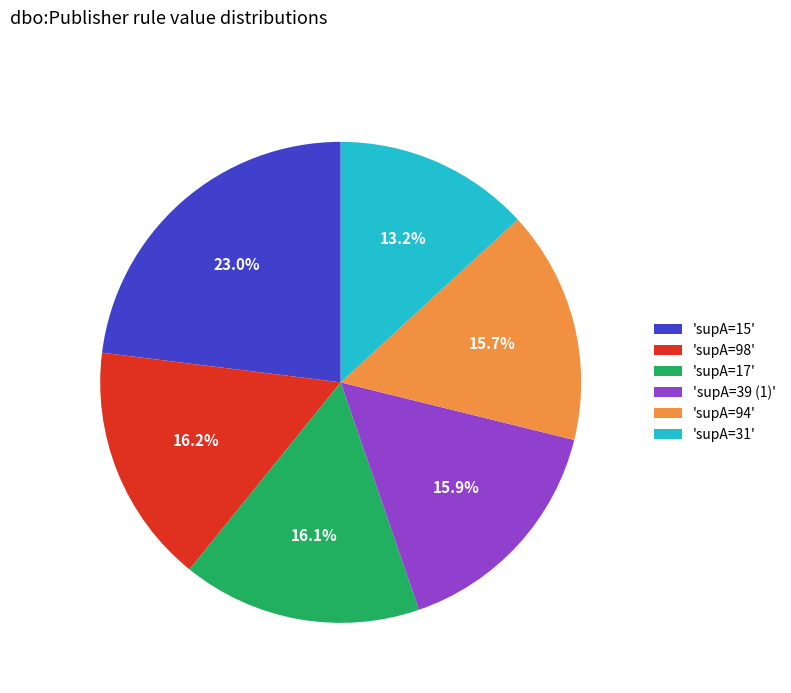

Does 'supA=94' represent more than half of the total?

No